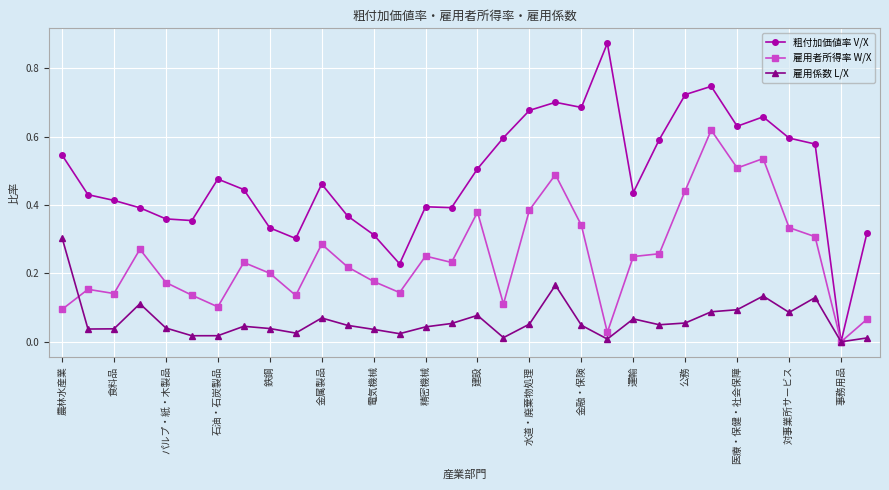

Is this an area chart (filled region under the line)?

No